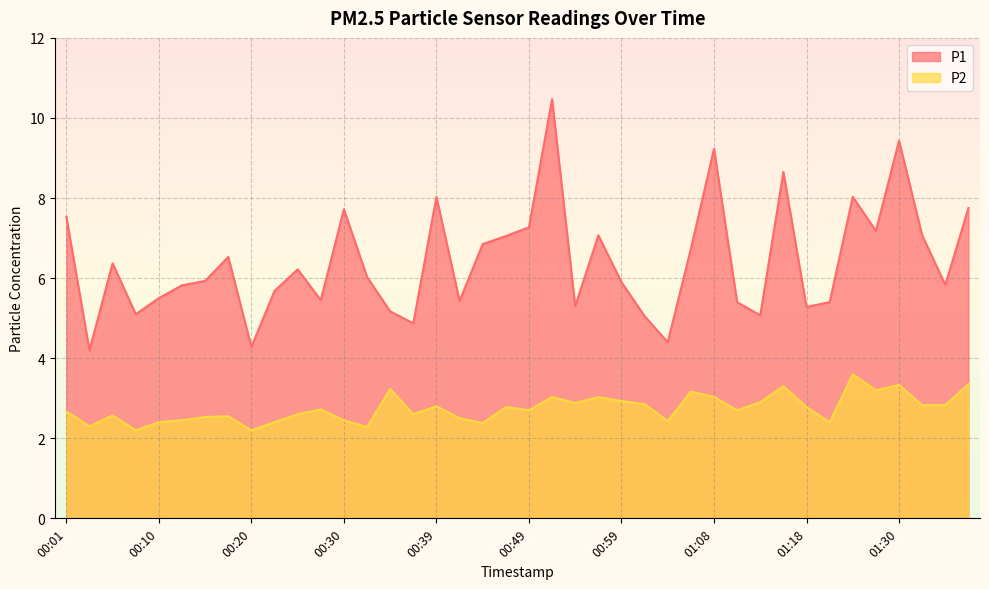

True or false: P1 and P2 cross at least once.

False